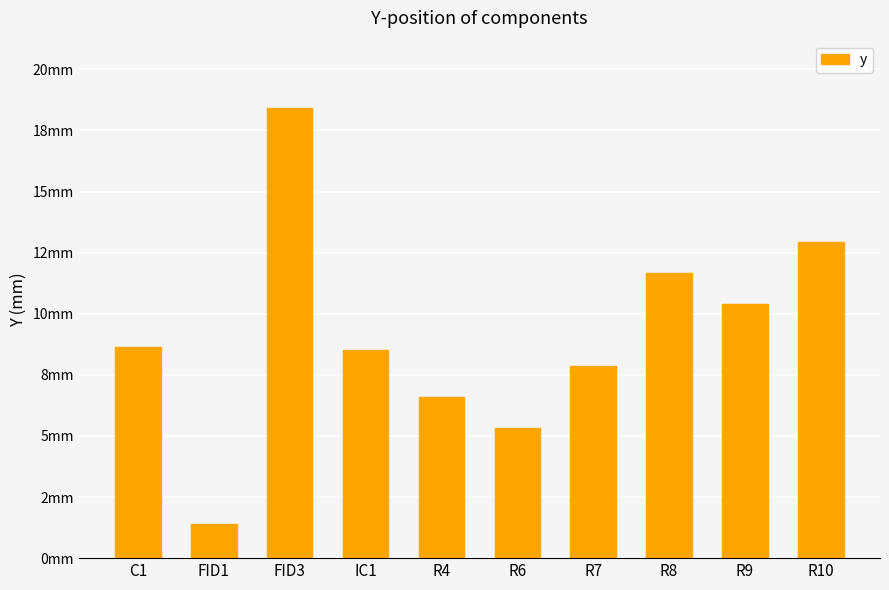

What position from the right is R8?

3